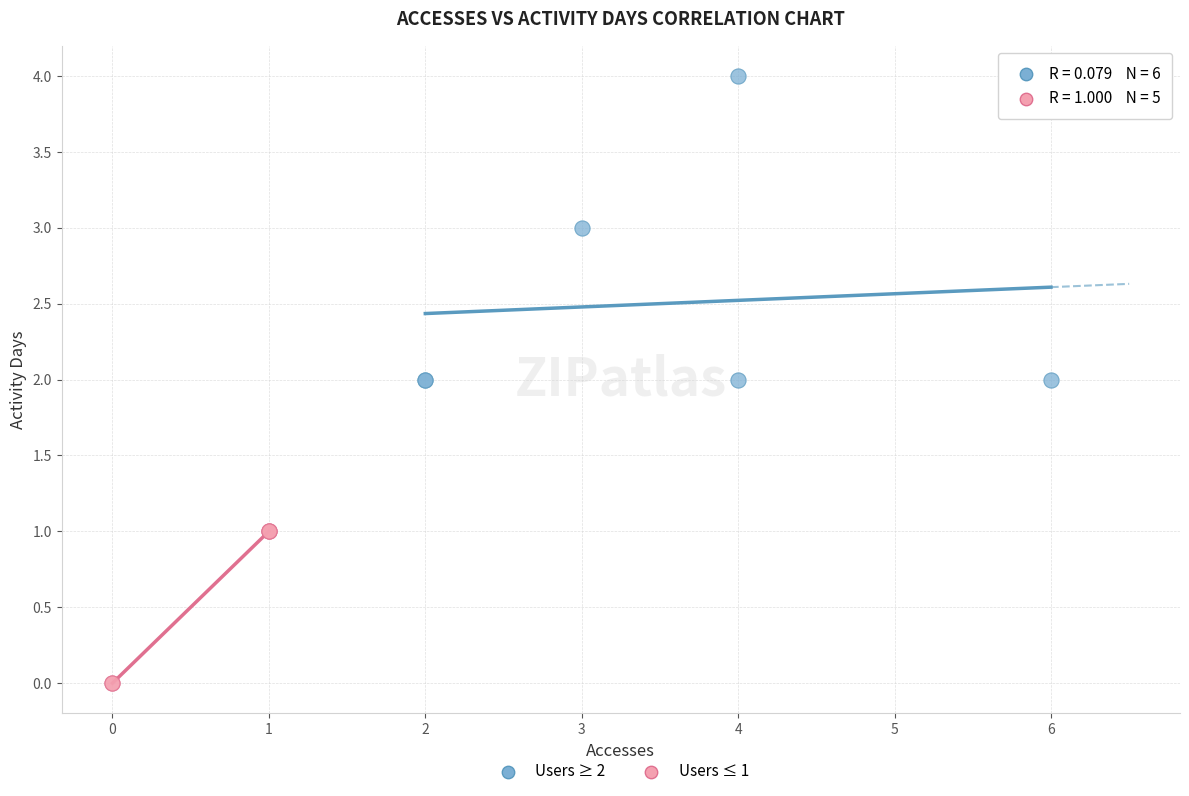

Which series contains the highest Y value?

Users ≥ 2